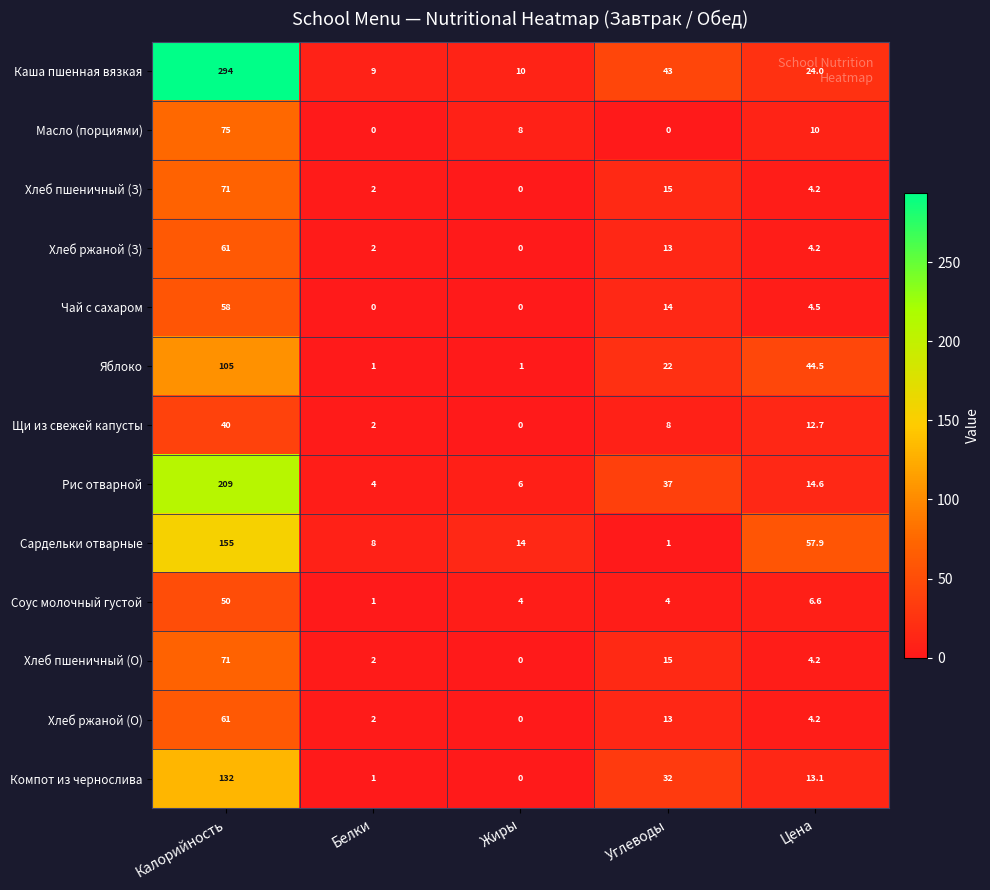

What is the difference between the Масло (порциями) values at Цена and Белки?

10.0